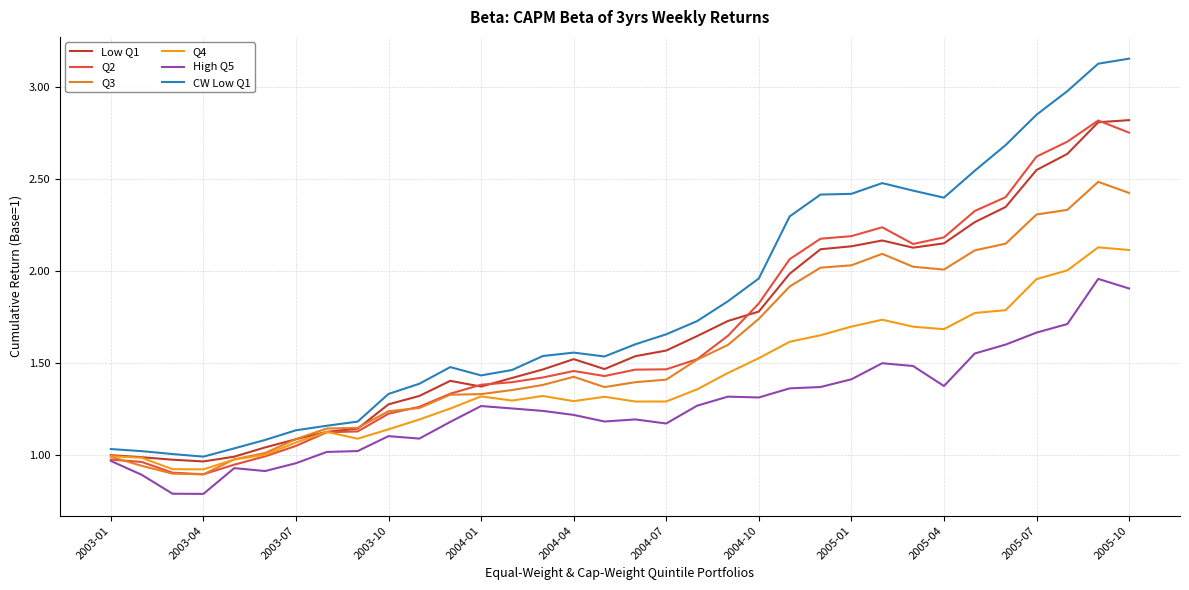

True or false: Q4 and CW Low Q1 cross at least once.

False